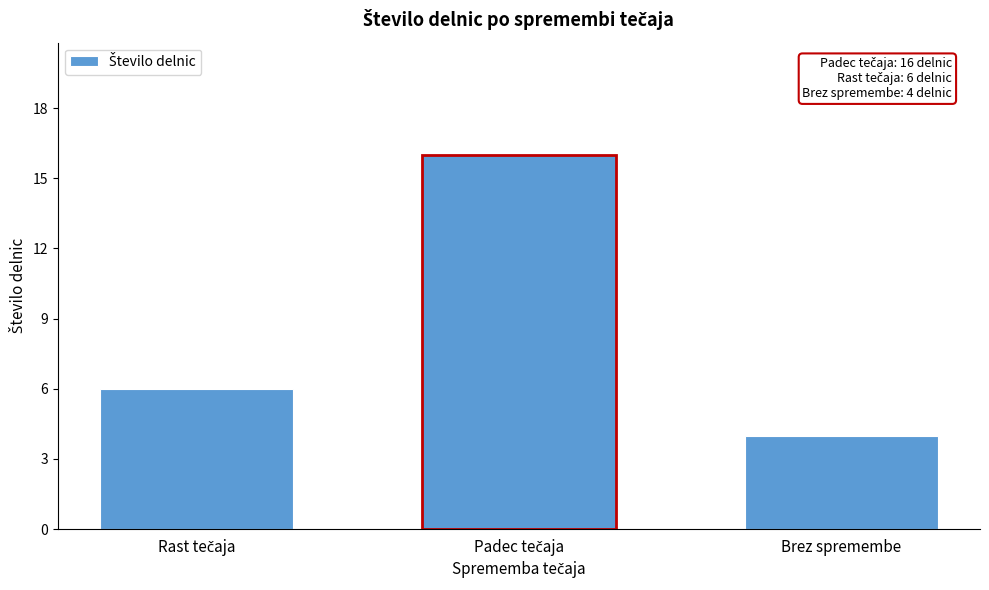

Reading right to left, list all the values displayed in this chart.

4	16	6